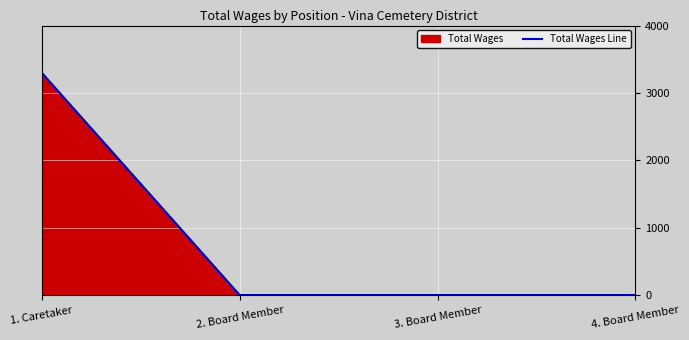

At which category does the chart reach its minimum across all series?

2. Board Member